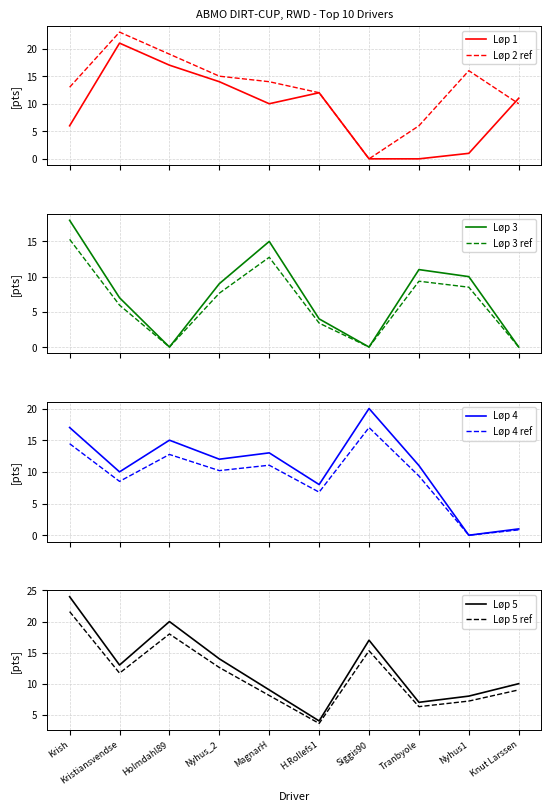

How many values in Løp 1 are above zero?

8